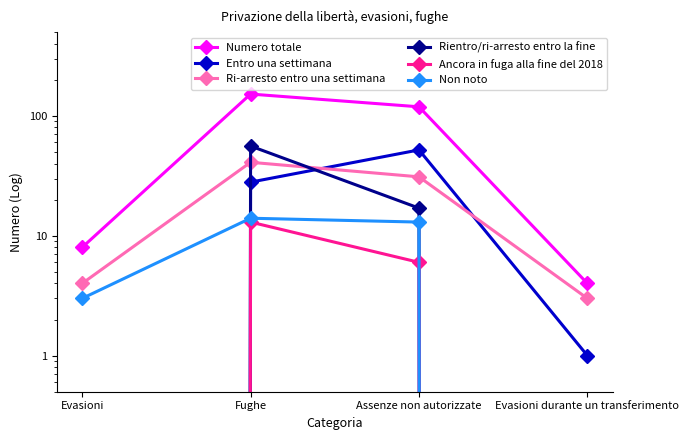

True or false: Rientro/ri-arresto entro la fine and Ancora in fuga alla fine del 2018 cross at least once.

False